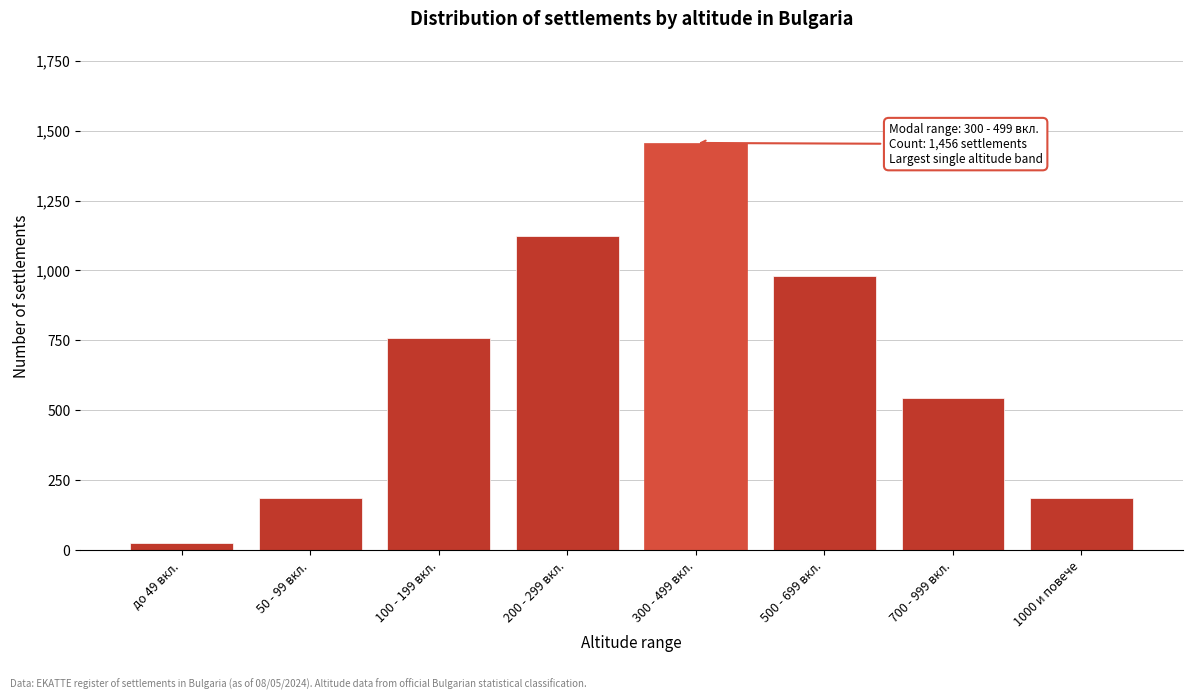

Reading left to right, list all the values displayed in this chart.

до 49 вкл.=24	50 - 99 вкл.=186	100 - 199 вкл.=758	200 - 299 вкл.=1124	300 - 499 вкл.=1456	500 - 699 вкл.=982	700 - 999 вкл.=543	1000 и повече=186